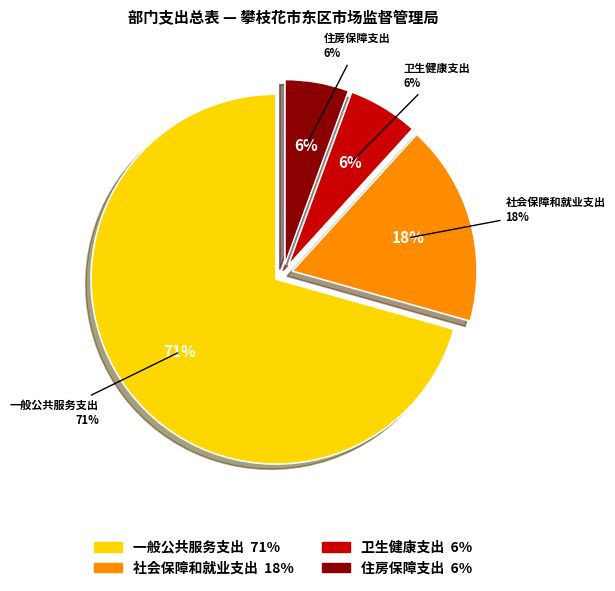

To the nearest percent, what is the combined percentage of 卫生健康支出 and 住房保障支出?

12%